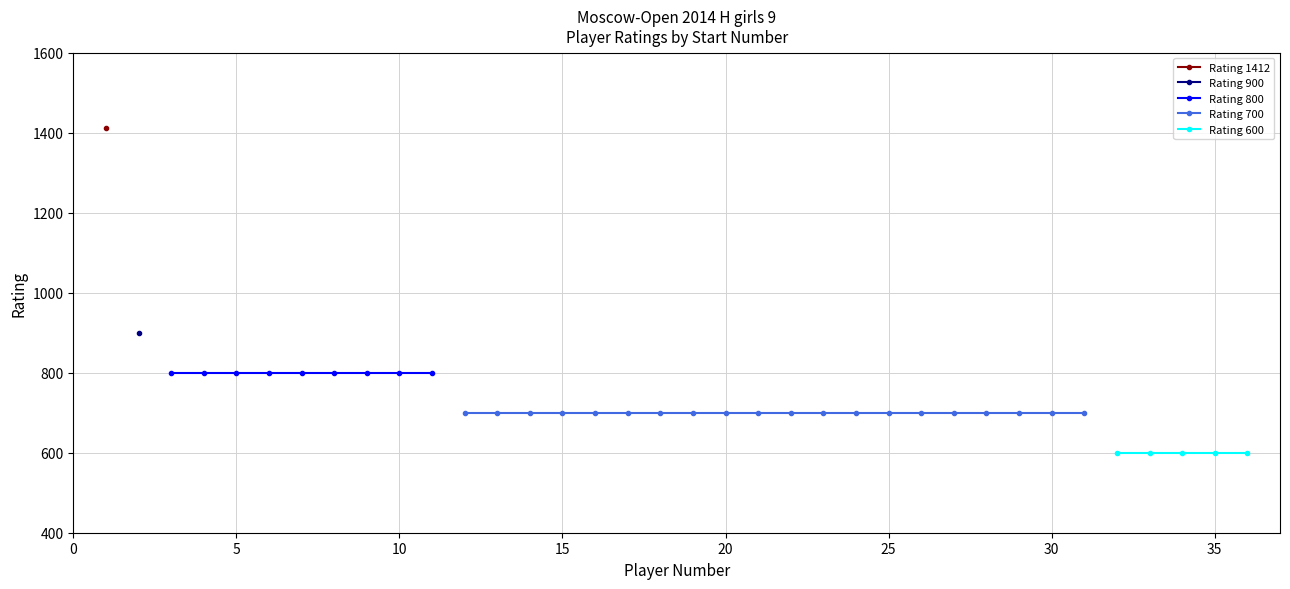

Is it true that Rating 900 equals 399 at 19?

False